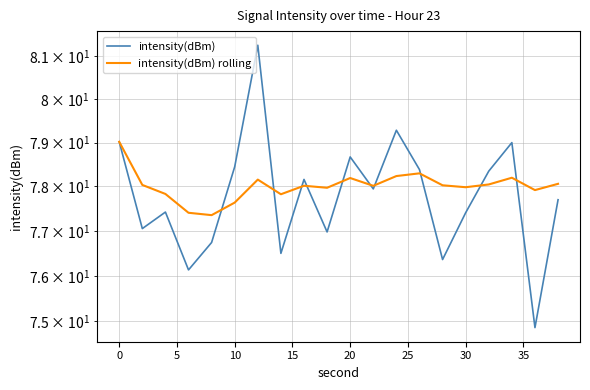

True or false: intensity(dBm) has more than 0 points higher than both neighbors.

True